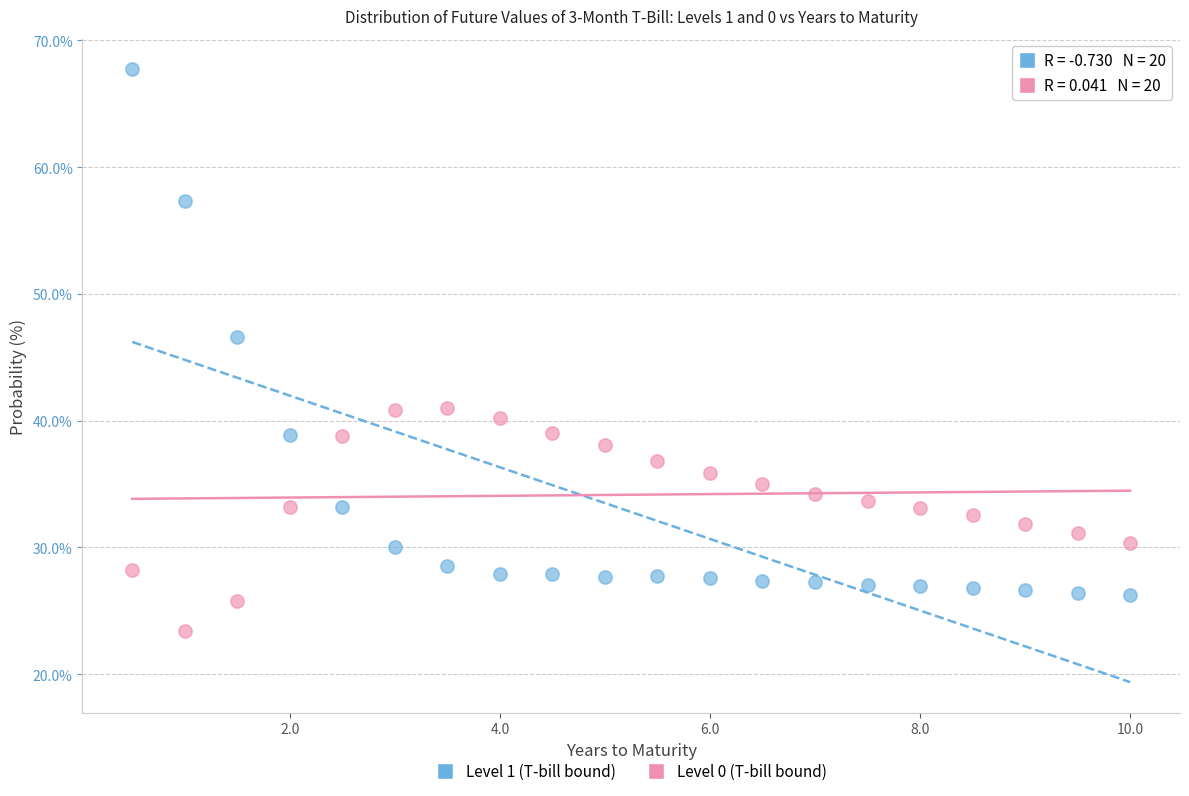

Across all data points, what is the range of Y values (max minus min)?

44.3